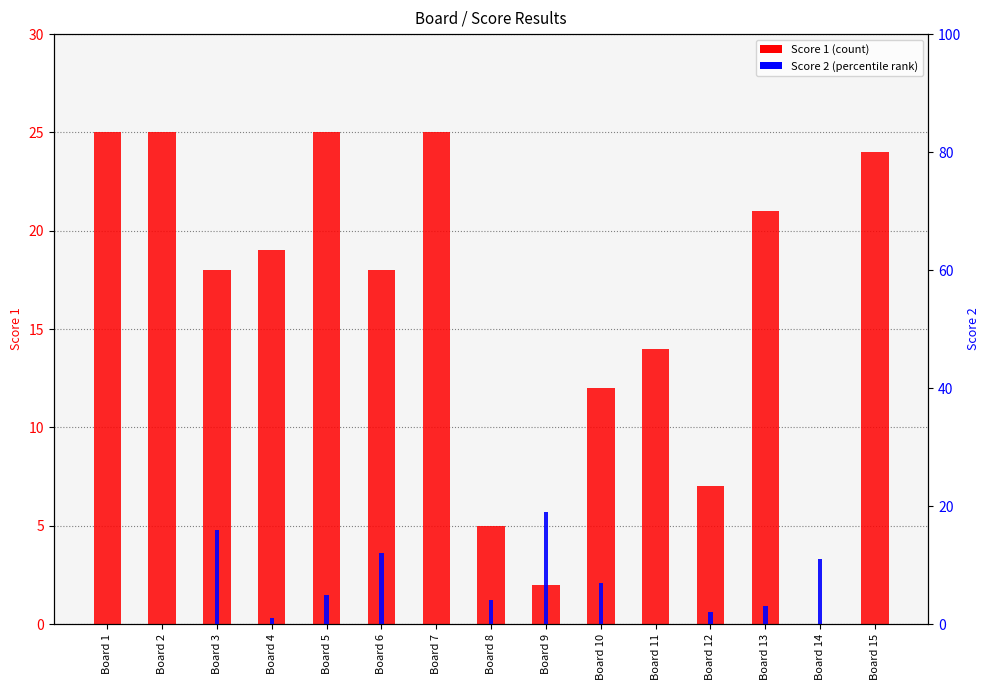

What is the highest value of the Score 1 series?

25